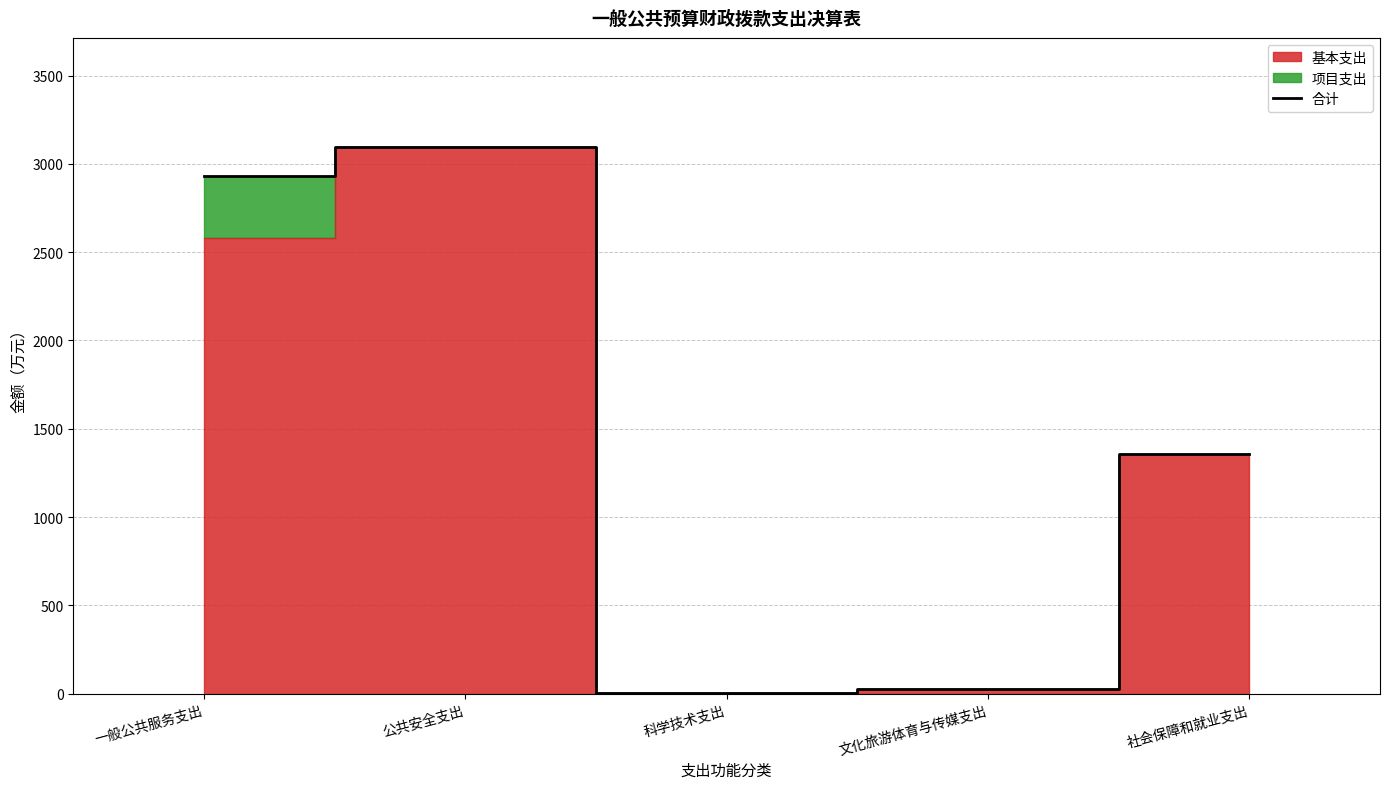

Where is the first local maximum?

公共安全支出